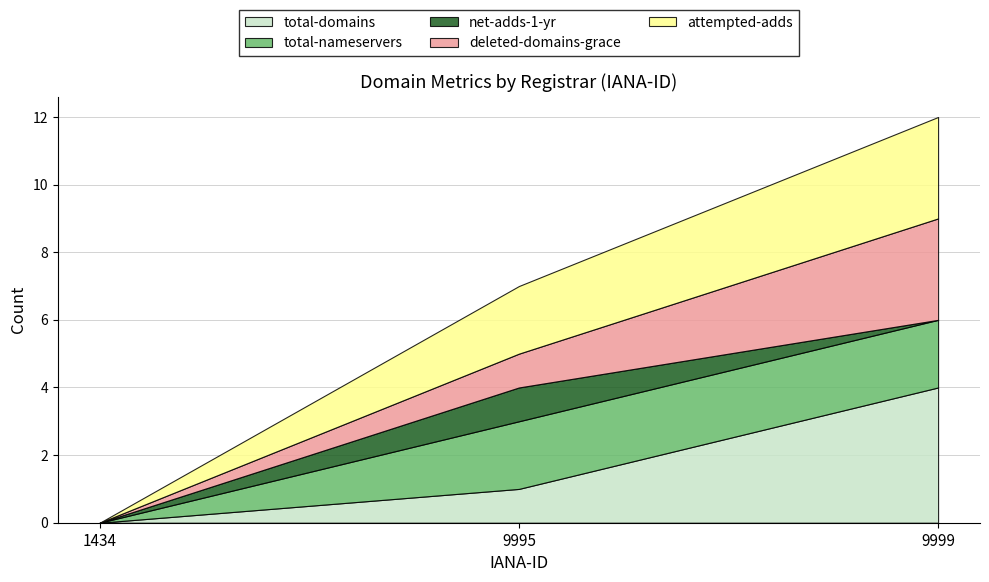

What is the sum of all attempted-adds values?

5